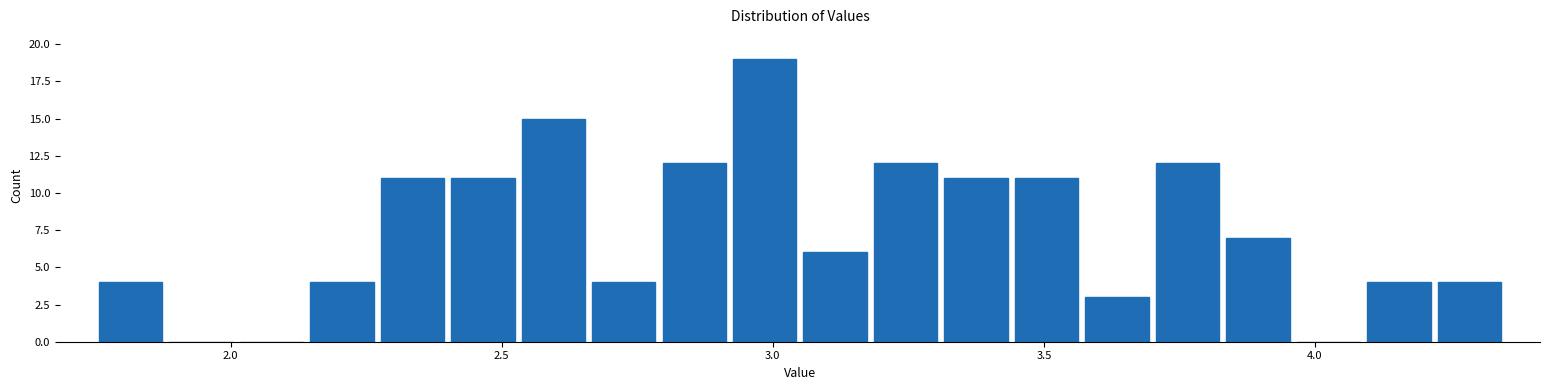

Read against the x-axis, roughly where is the centre of the tallest bar?

3.00